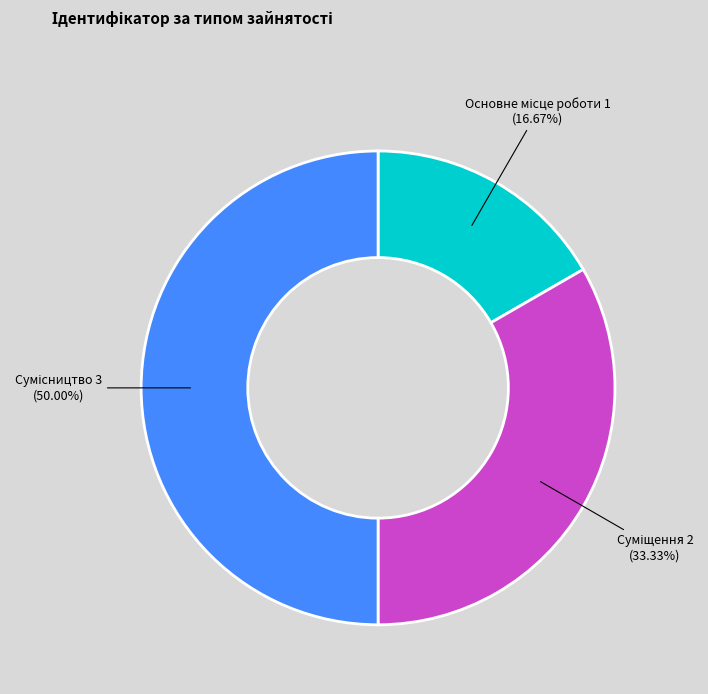

Does any single category account for the majority?

No